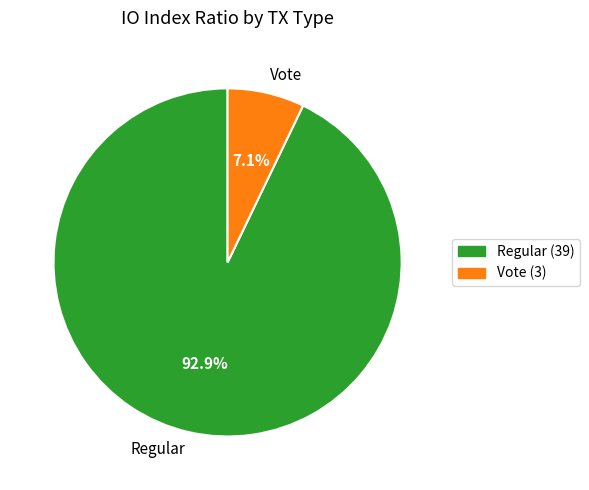

To the nearest percent, what is the average slice percentage?

50%